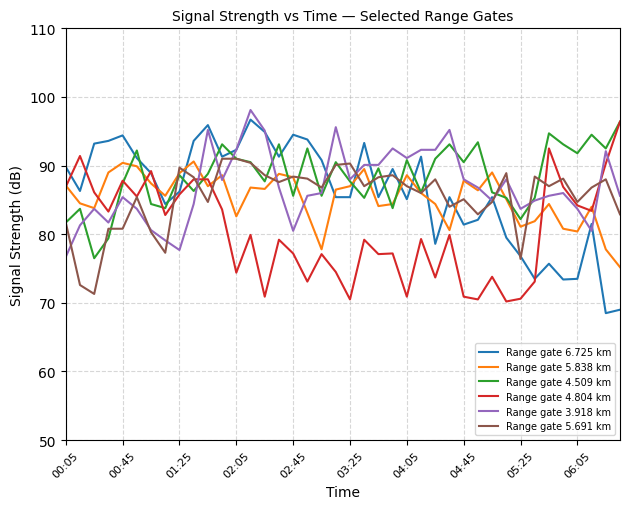

What is the lowest value of the Range gate 5.691 km series?

71.3